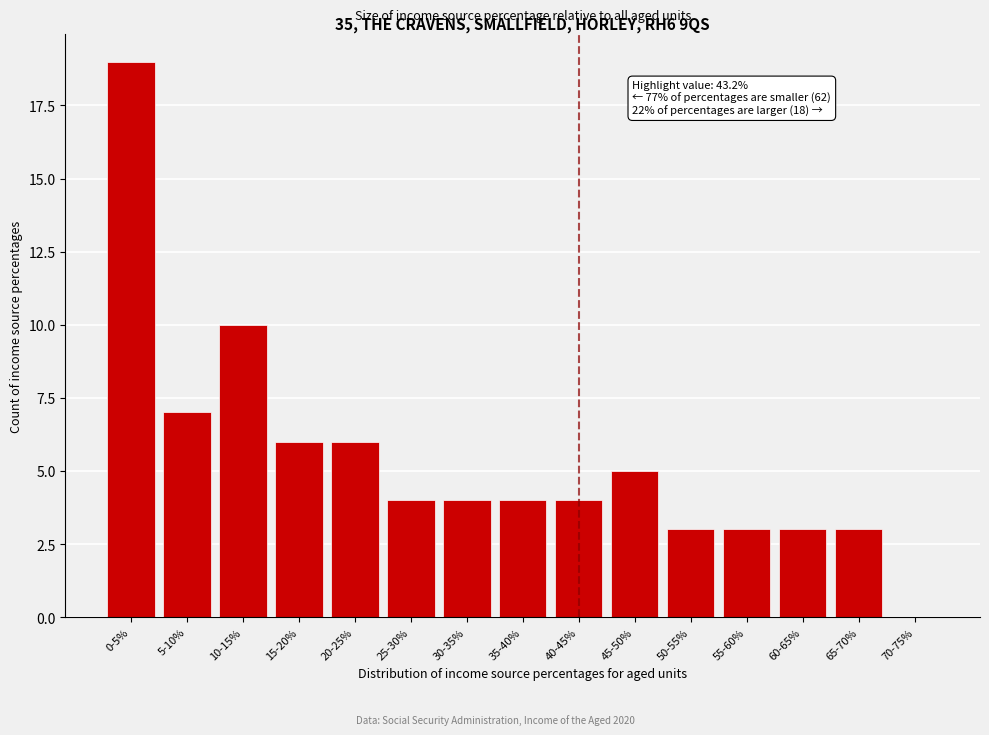

Reading left to right, transcribe all the data shown in this chart.

0-5%=19	5-10%=7	10-15%=10	15-20%=6	20-25%=6	25-30%=4	30-35%=4	35-40%=4	40-45%=4	45-50%=5	50-55%=3	55-60%=3	60-65%=3	65-70%=3	70-75%=0